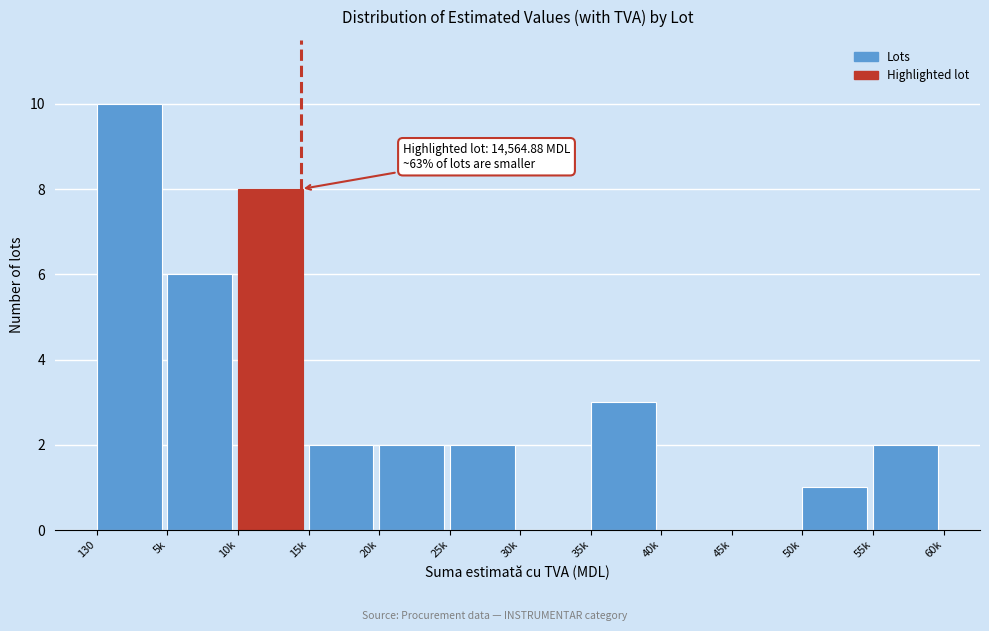

Reading right to left, transcribe all the data shown in this chart.

55k=2	50k=1	45k=0	40k=0	35k=3	30k=0	25k=2	20k=2	15k=2	10k=8	5k=6	130=10